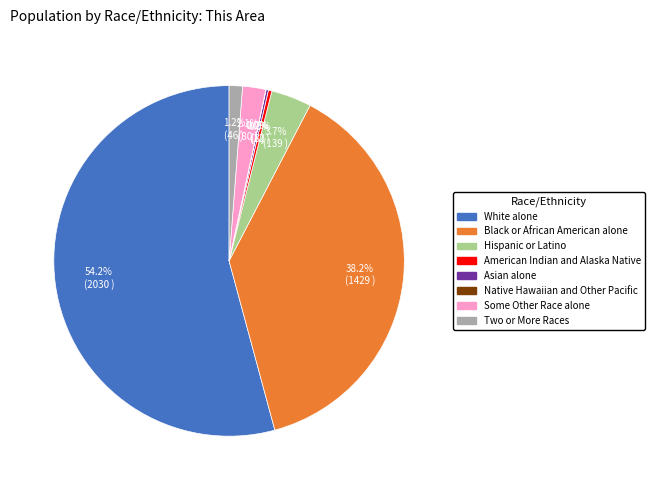

Is White alone the majority of the pie?

Yes